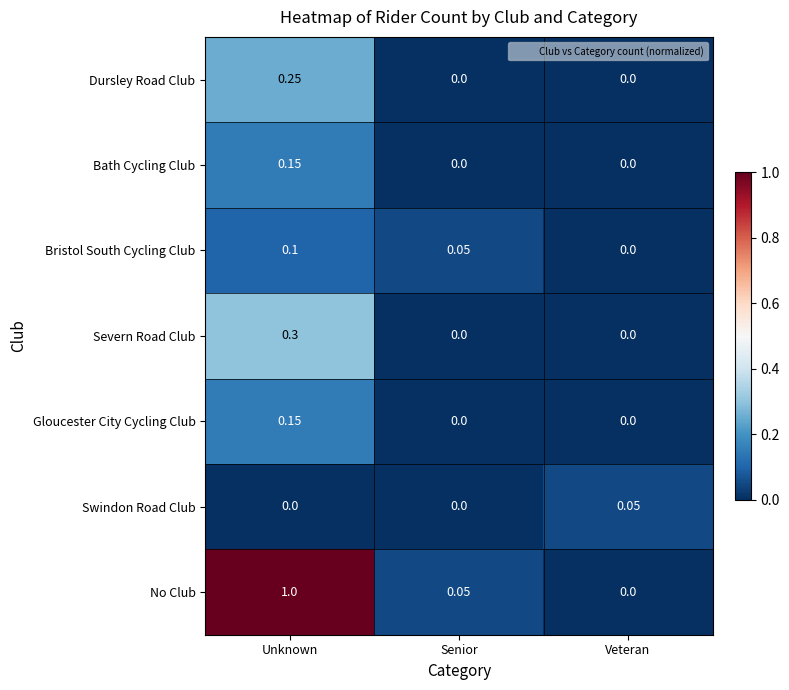

At which label does Bristol South Cycling Club reach its peak?

Unknown